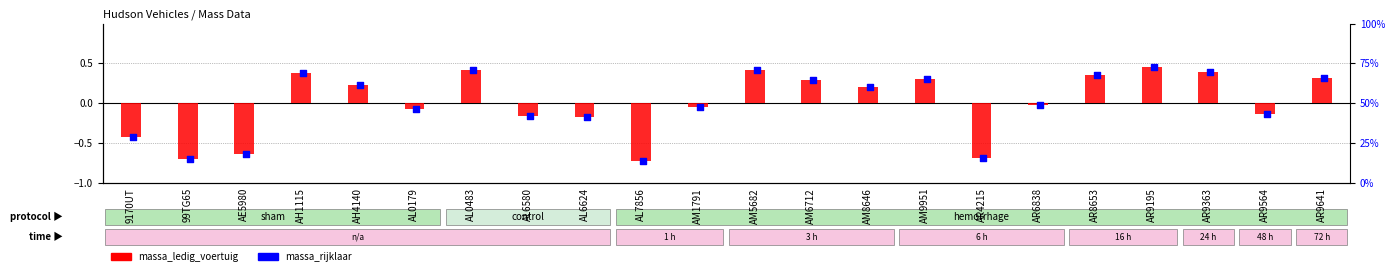

What is the total value across all series at AM9951?

0.6